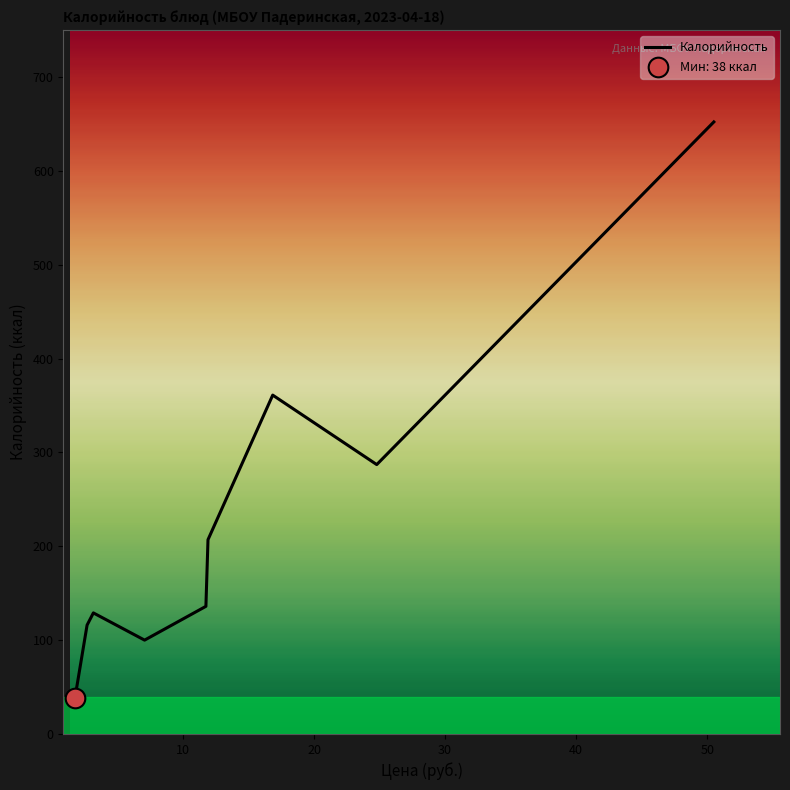

What is the difference between the maximum and minimum values?

614